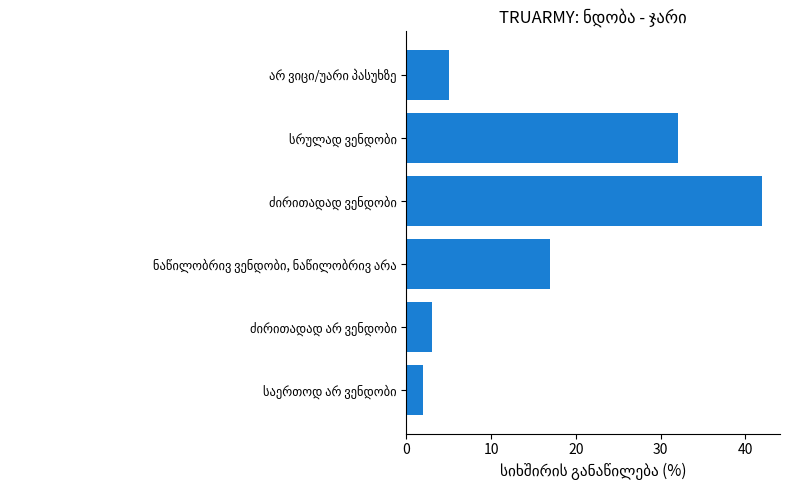

What is the average value?

17